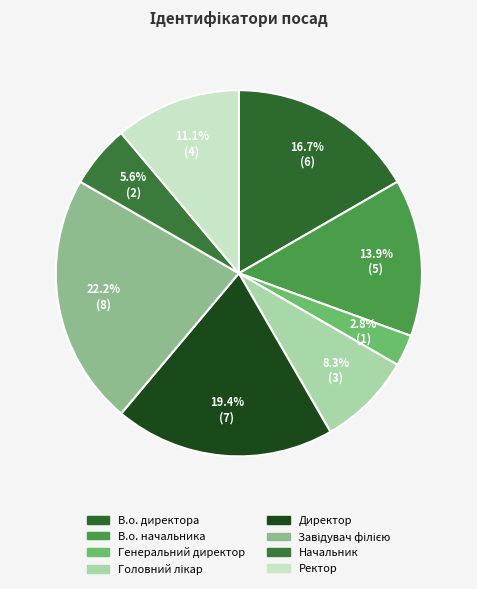

What is the ratio of the value at Директор to the value at Начальник?

3.5